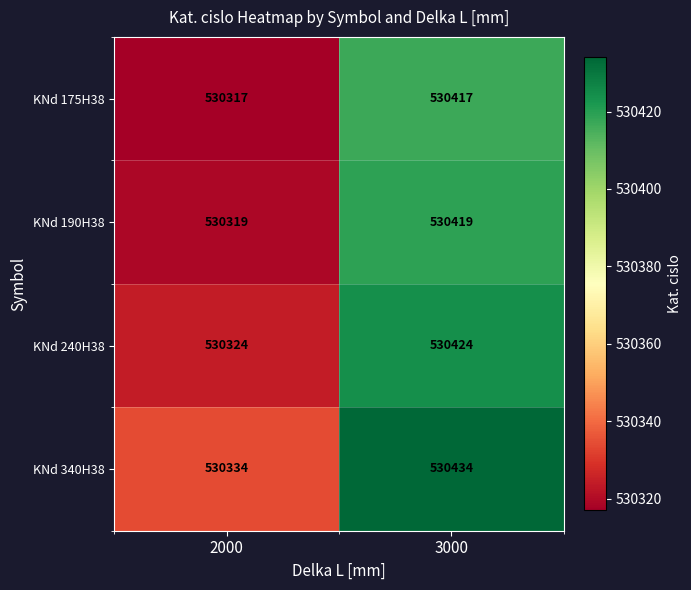

What is the highest value of the KNd 190H38 series?

530419